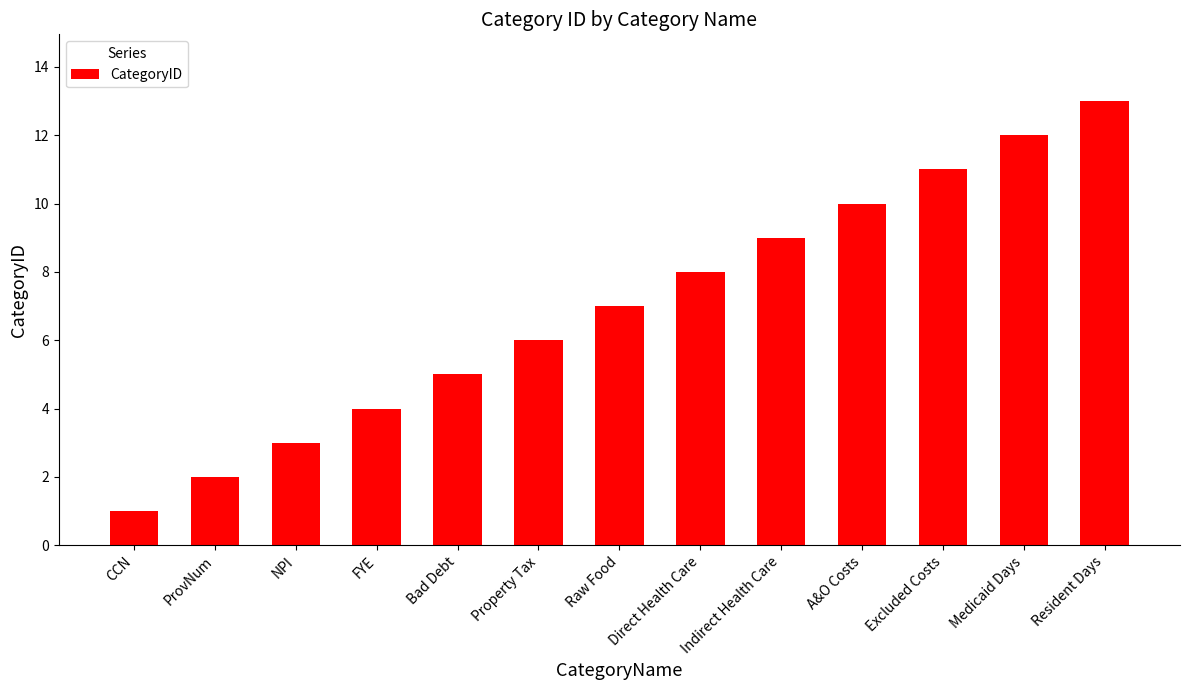

What is the difference between the values at Excluded Costs and Raw Food?

4